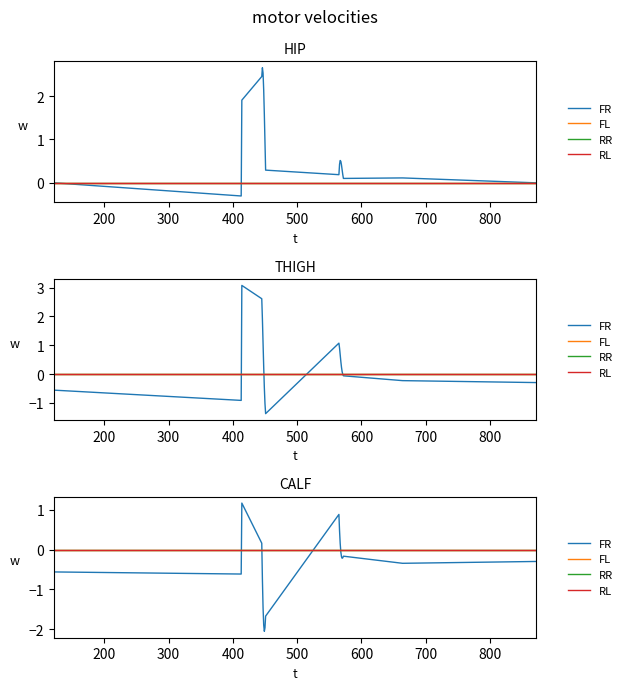

True or false: RL and FL cross at least once.

False